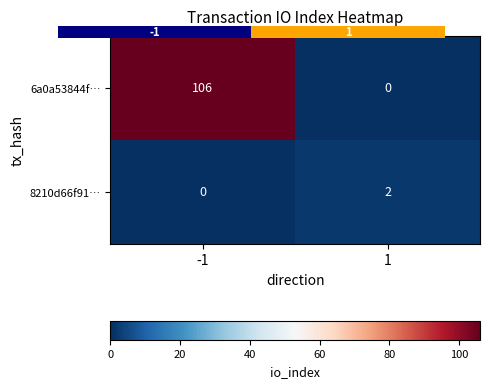

True or false: 8210d66f91… has a value of -1 at -1.

False